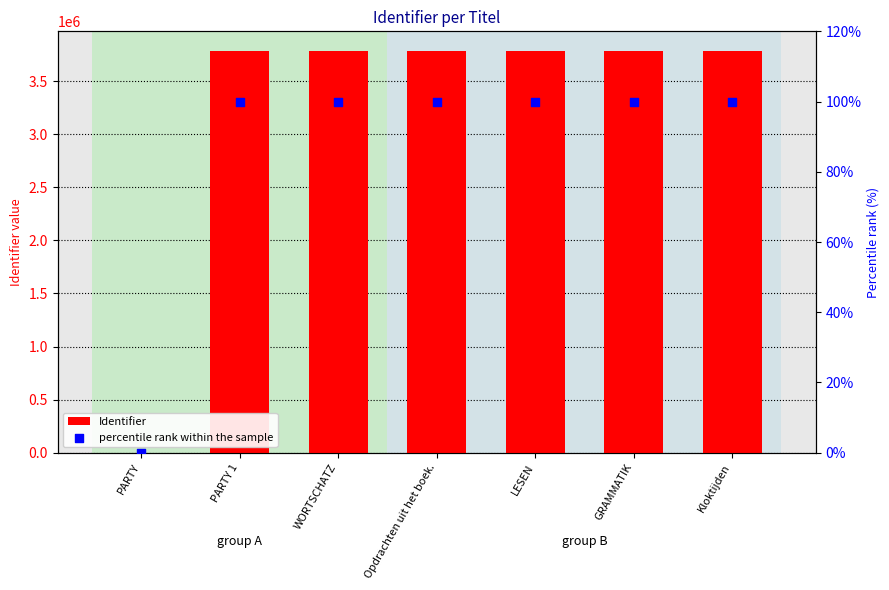

At how many categories does at least one series exceed 3117689?

6